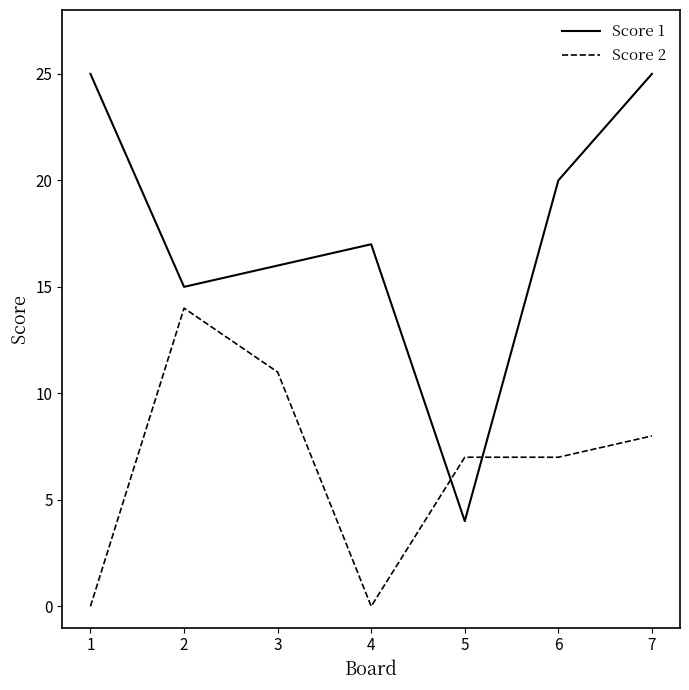

How many Score 2 values are between 0 and 11?

6